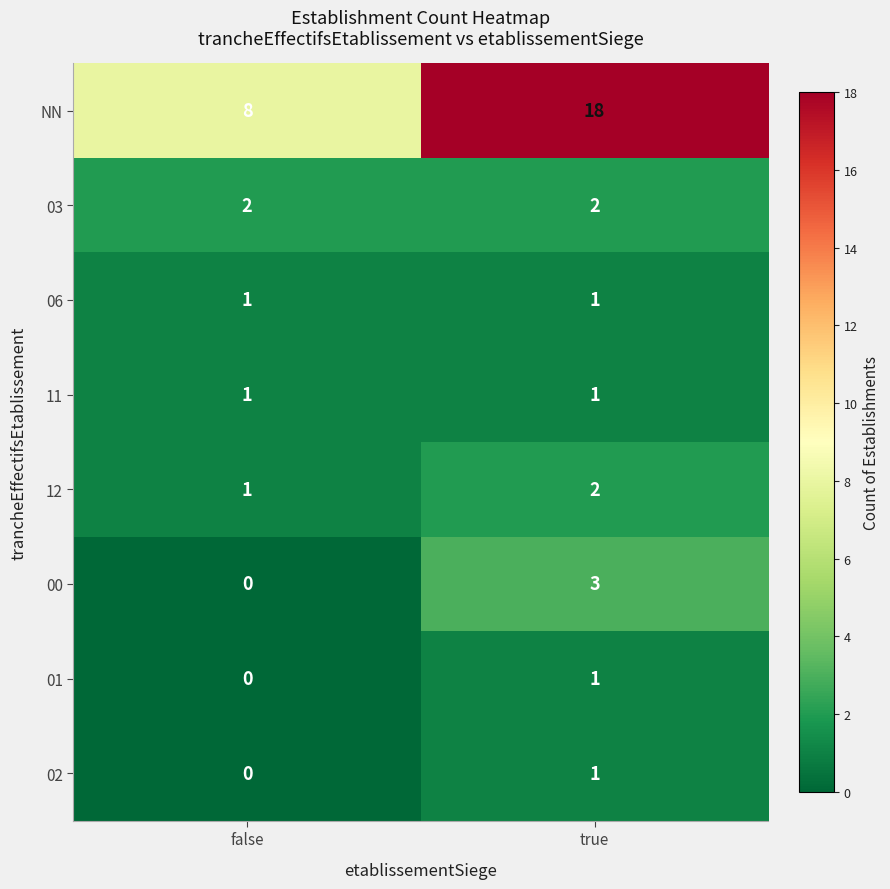

How many distinct data groups are displayed?

8